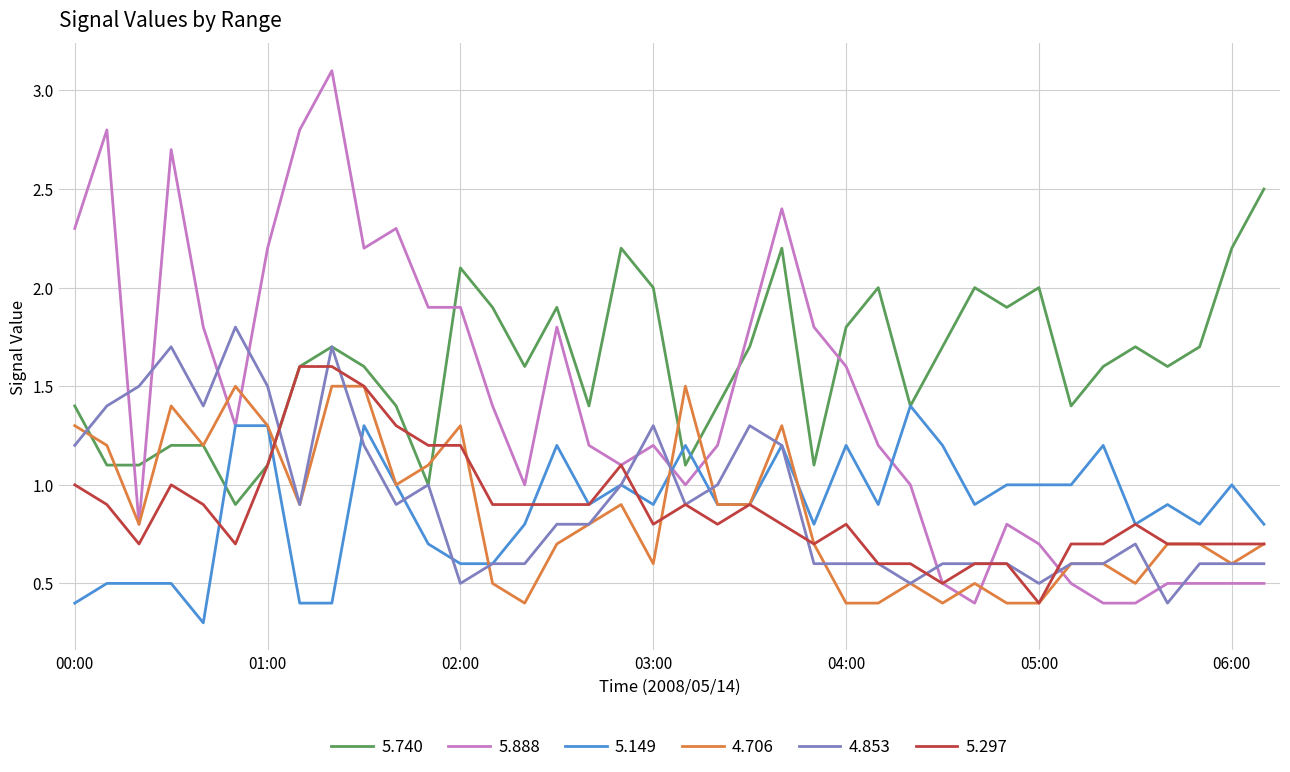

Which series has the largest range (max minus min)?

5.888